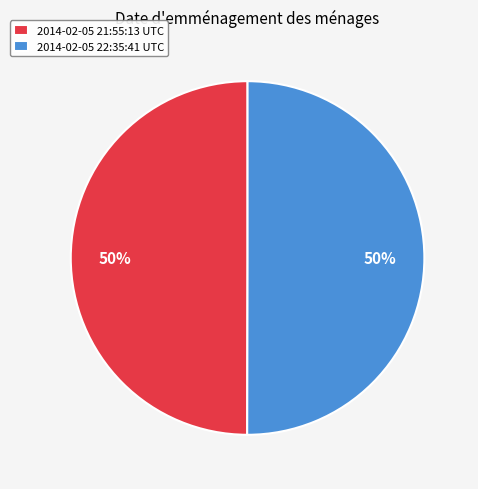

Approximately how many times larger is the value at 2014-02-05 22:35:41 UTC compared to 2014-02-05 21:55:13 UTC?

1.0